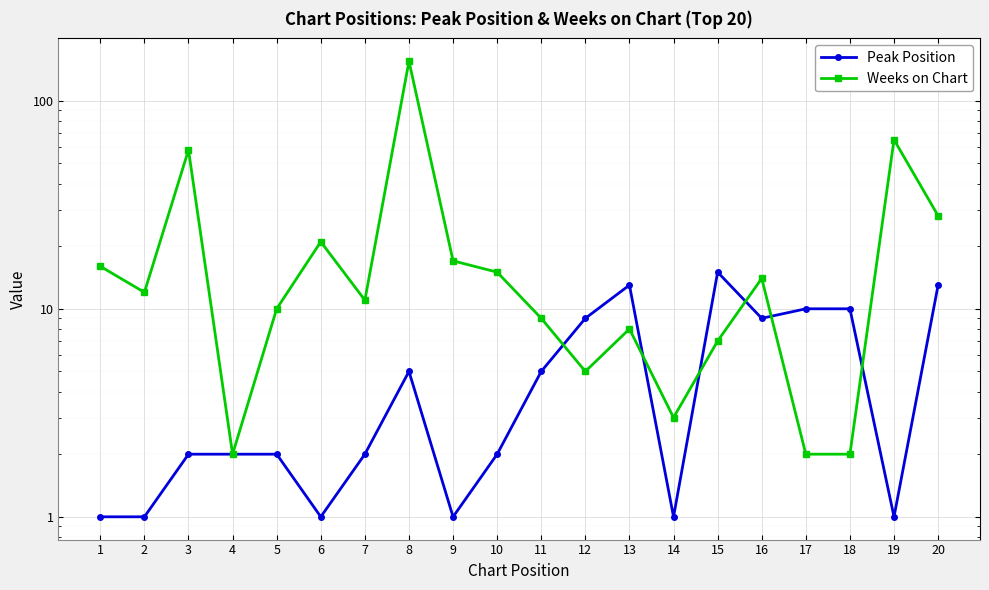

What is the total value across all series at 1?

17